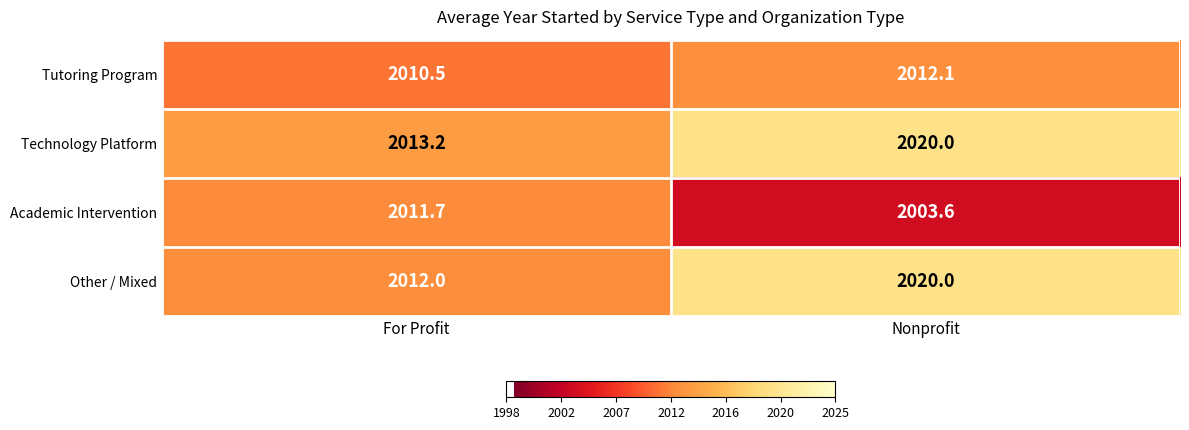

Which category has the lowest value in the Other / Mixed series?

For Profit